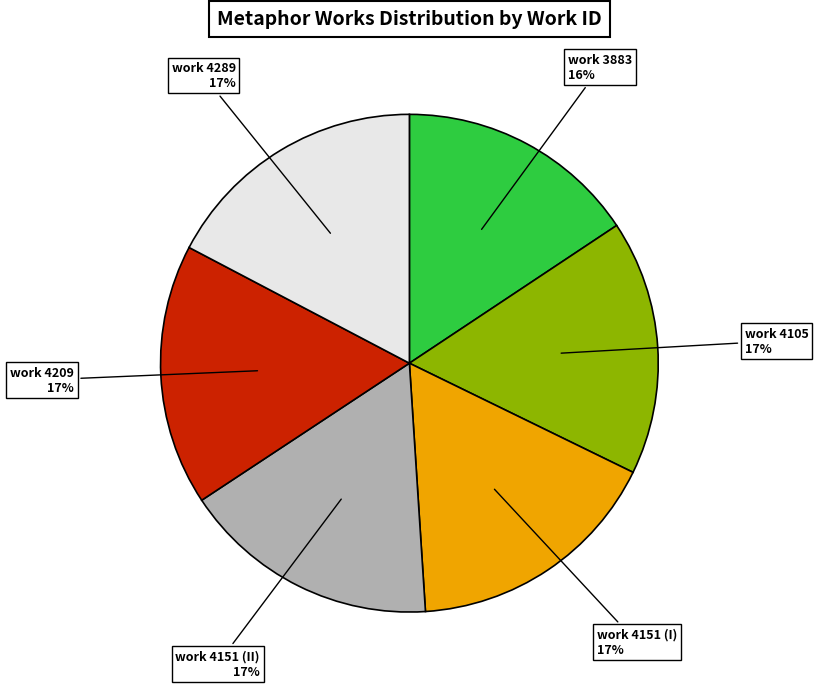

Which category has the smallest portion of the pie?

work 3883